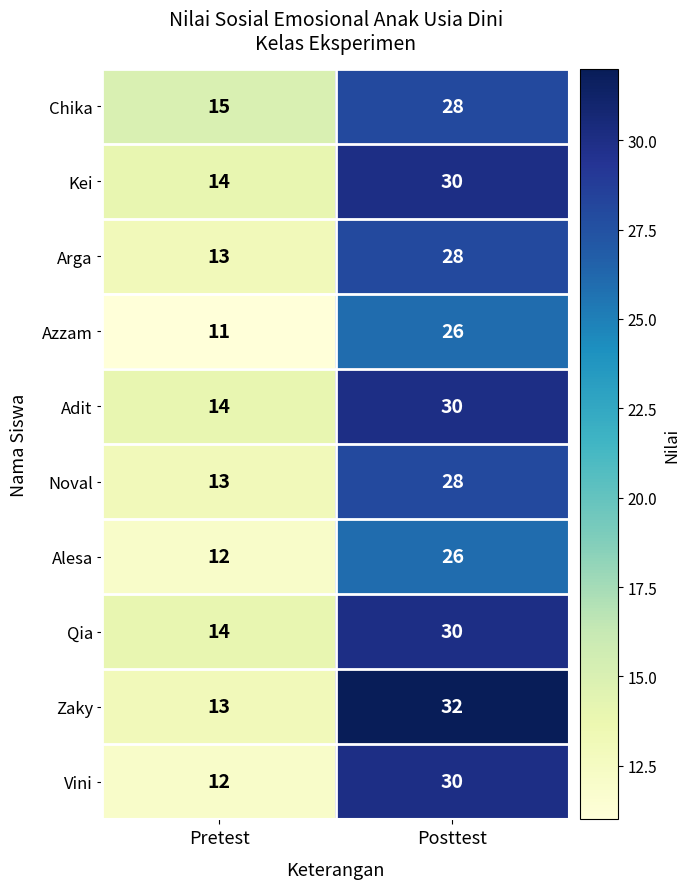

Between Pretest and Posttest, which series saw the biggest shift?

Zaky